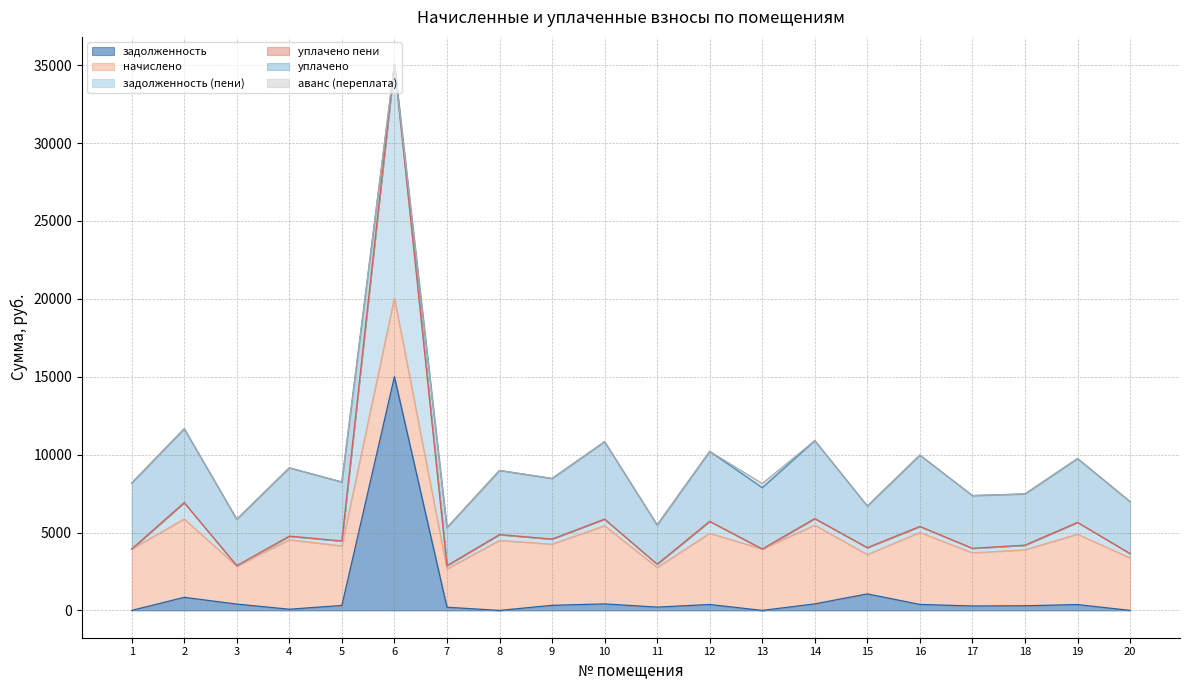

Is the value of уплачено пени at 2 greater than the value of задолженность at 9?

No